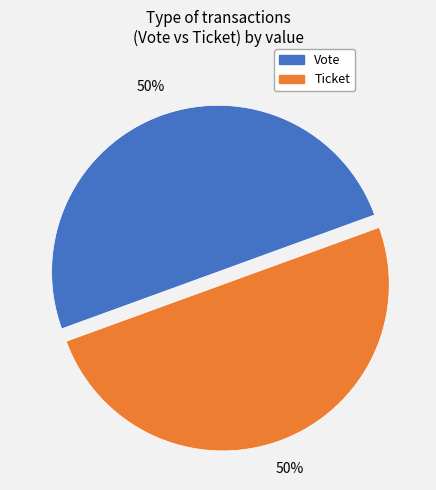

Approximately how many times larger is the value at Ticket compared to Vote?

1.0